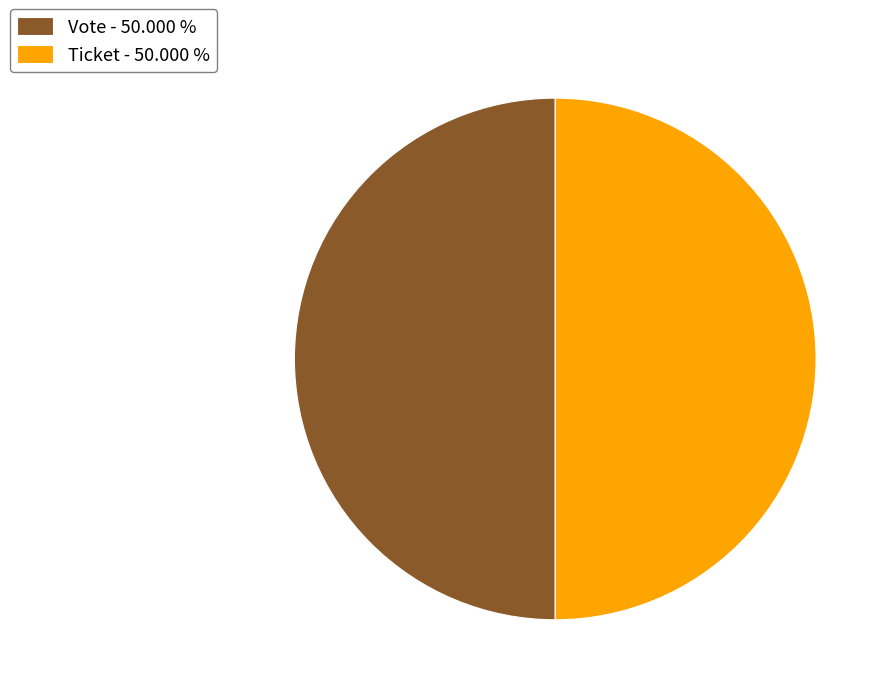

What is the ratio of the value at Vote - 50.000 % to the value at Ticket - 50.000 %?

1.0